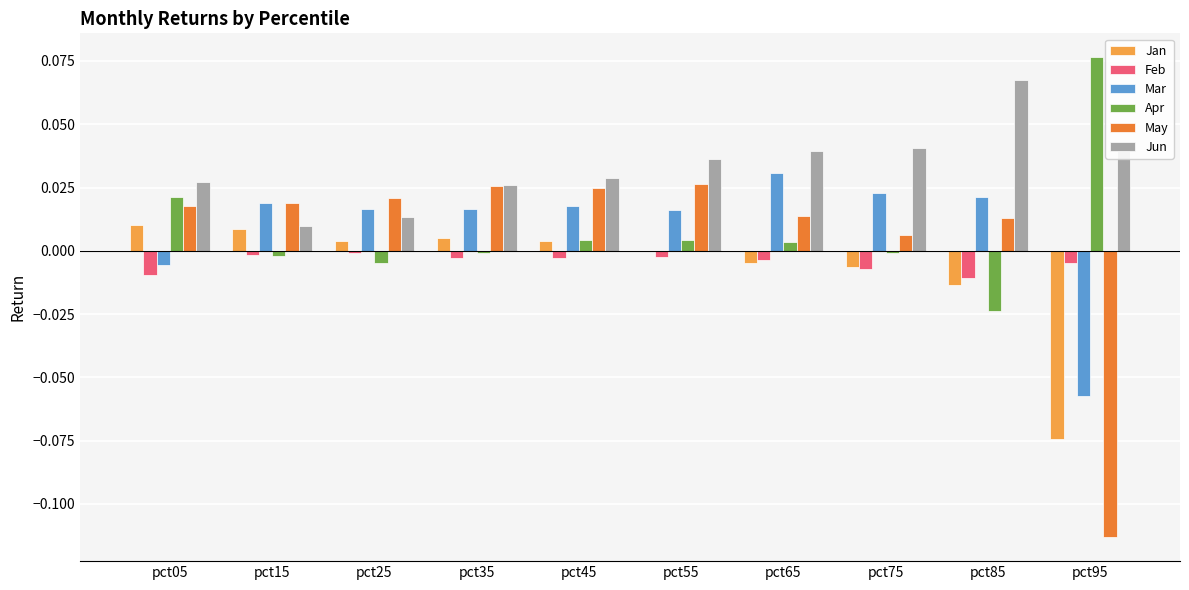

At which label does Apr first exceed 0?

pct05